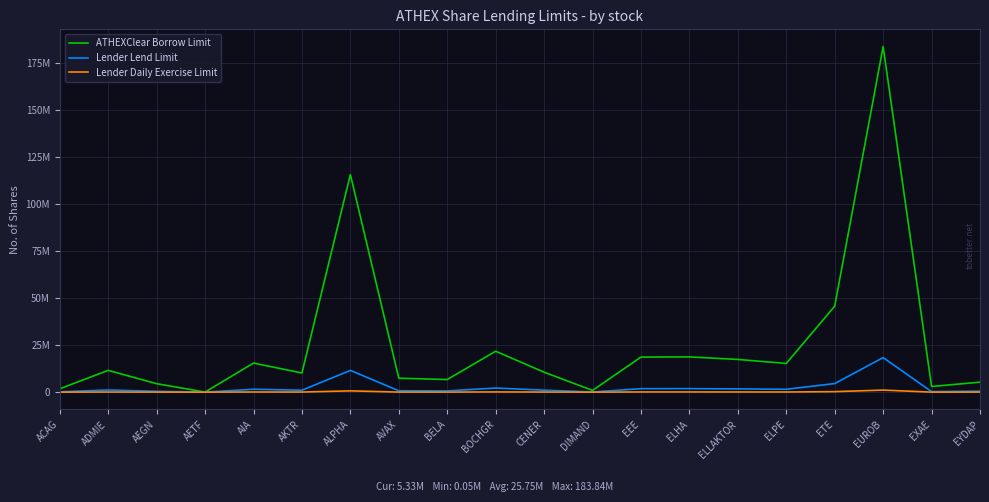

What are all the series names shown in the legend?

ATHEXClear Borrow Limit, Lender Lend Limit, Lender Daily Exercise Limit